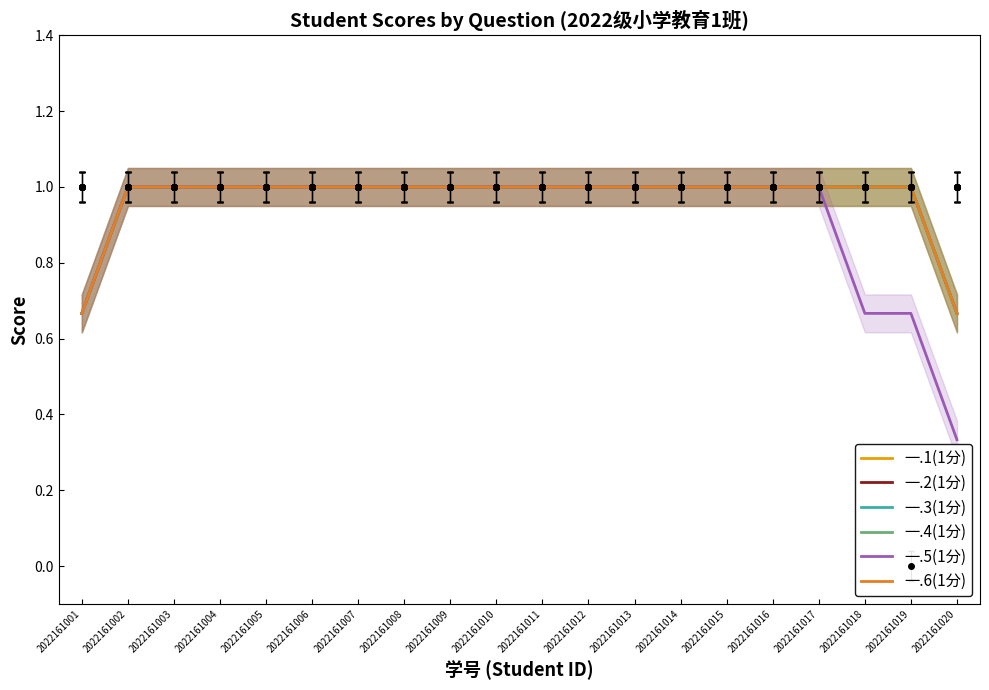

How many lines are shown in the chart?

6